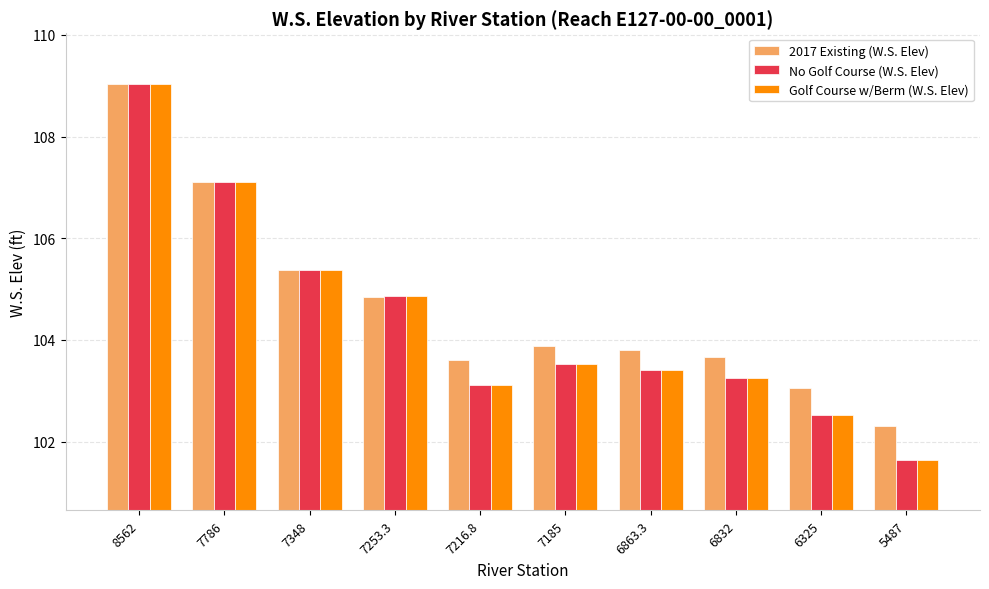

Which category has the highest value in the No Golf Course (W.S. Elev) series?

8562